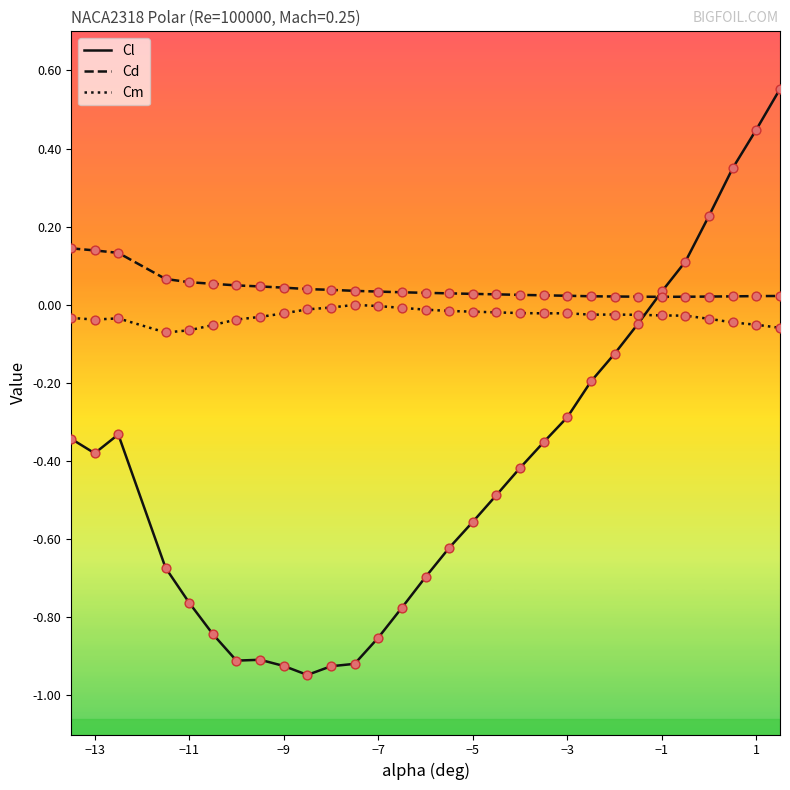

Which series has the largest total across all categories?

Cd